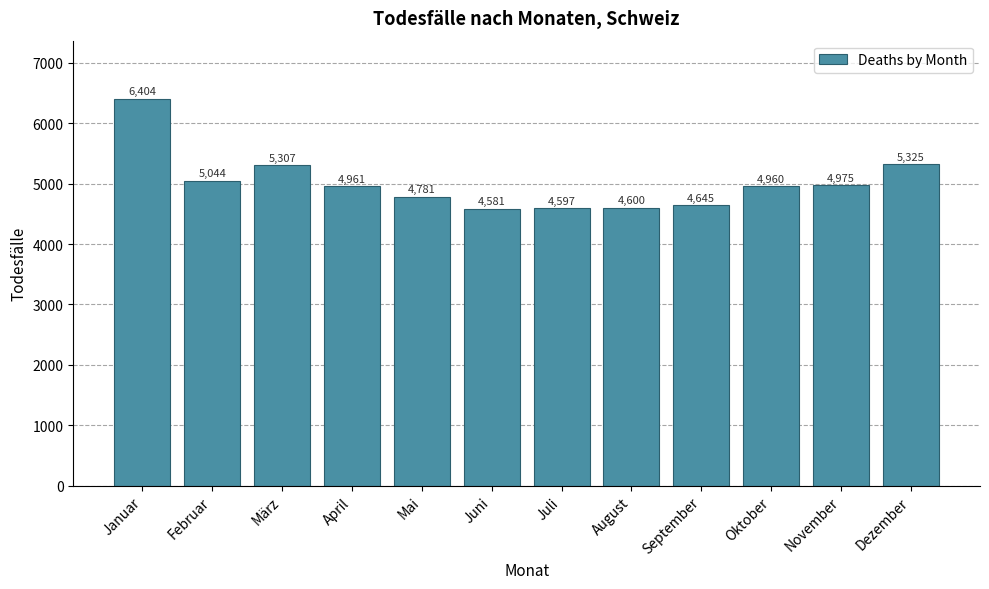

Reading left to right, extract all data points from this chart.

Januar=6404	Februar=5044	März=5307	April=4961	Mai=4781	Juni=4581	Juli=4597	August=4600	September=4645	Oktober=4960	November=4975	Dezember=5325